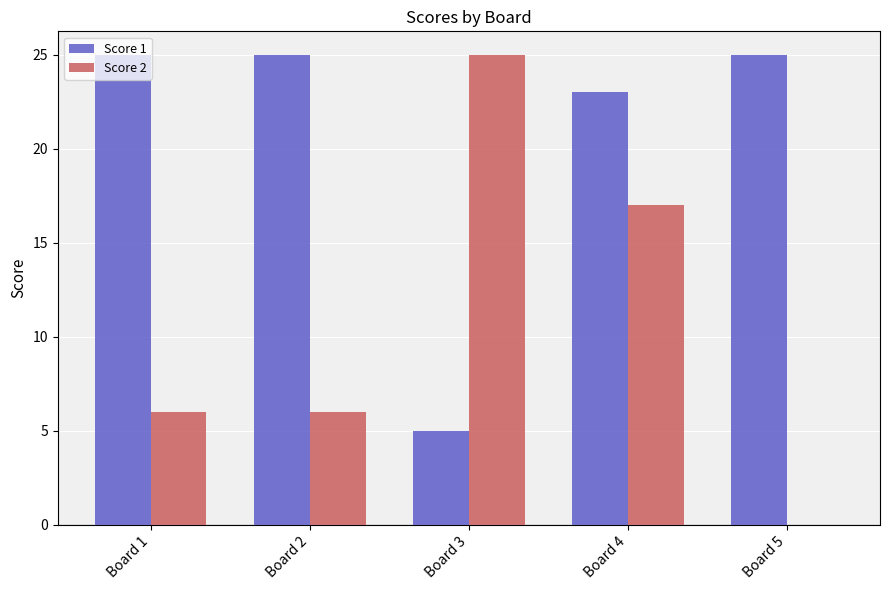

What is the maximum value for Score 2?

25